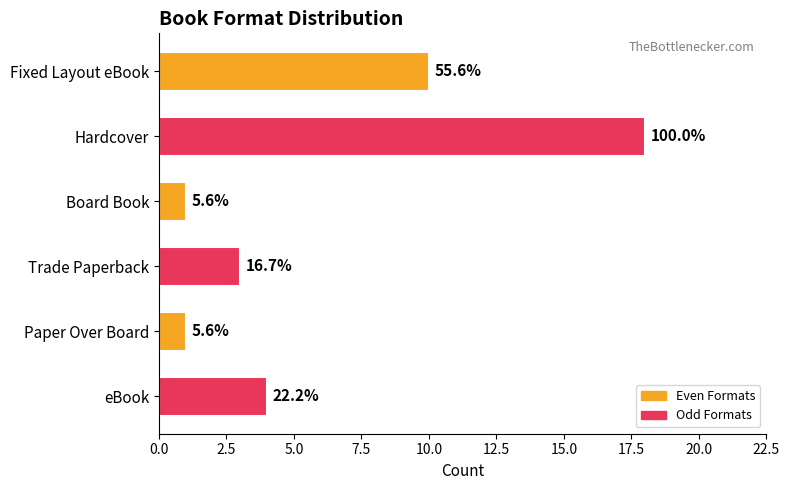

How many bars are there in total?

6